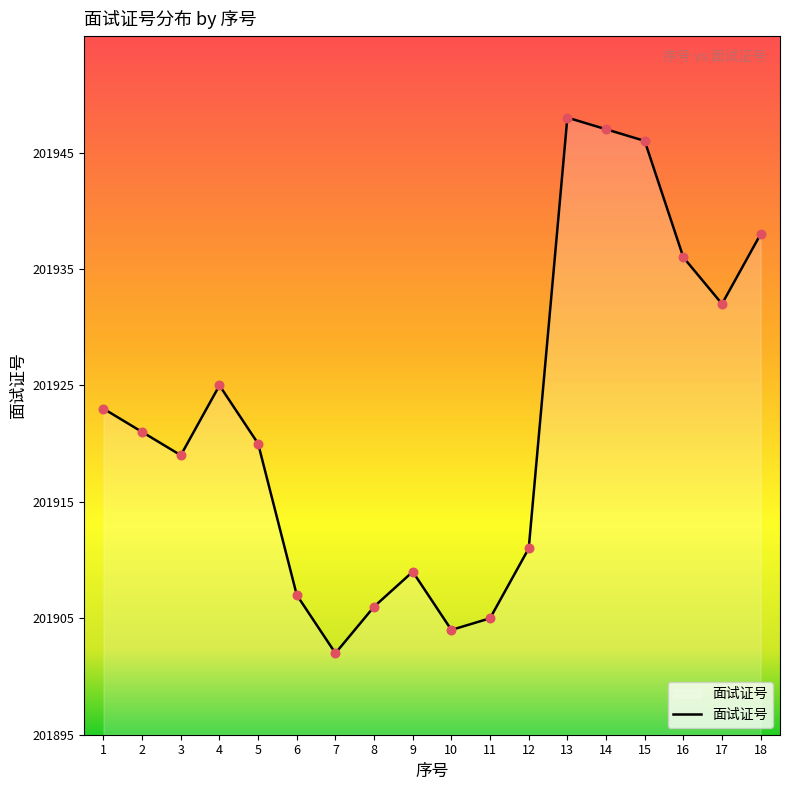

What is the change in value from 13 to 17?

-16